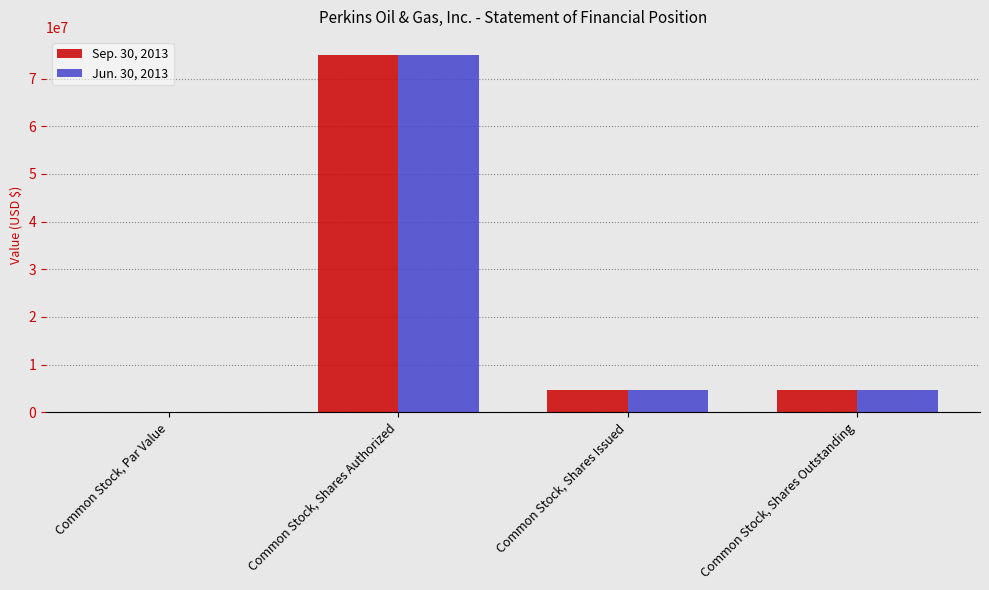

What is the total value across all series at Common Stock, Shares Authorized?

150000000.0